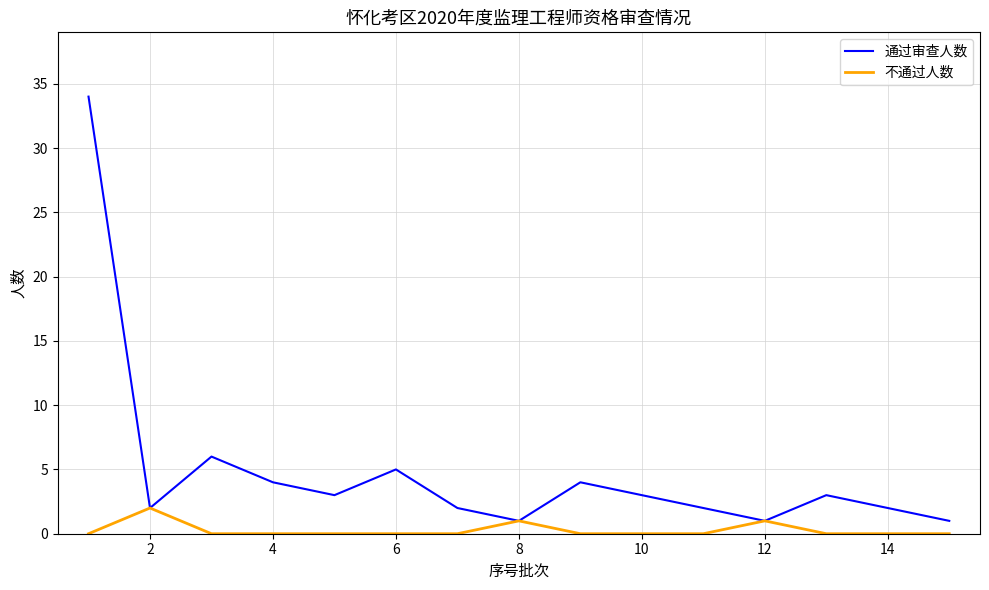

How many interior local valleys does the 通过审查人数 series have?

4